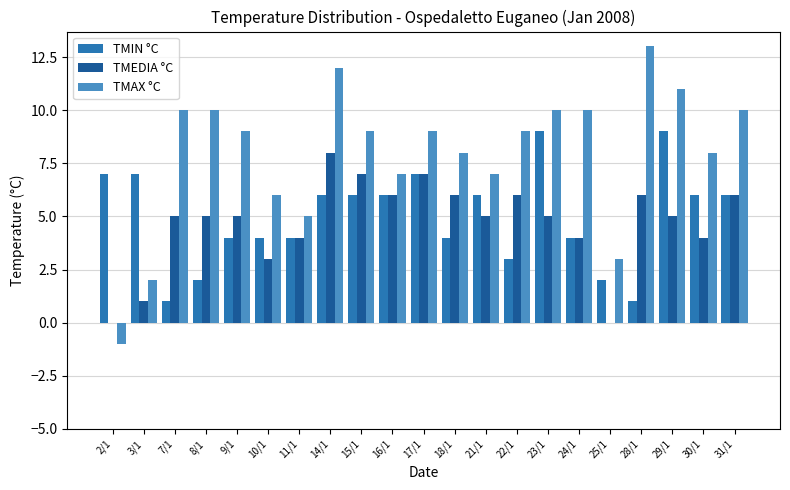

Which series changed the most between 10/1 and 31/1?

TMAX °C